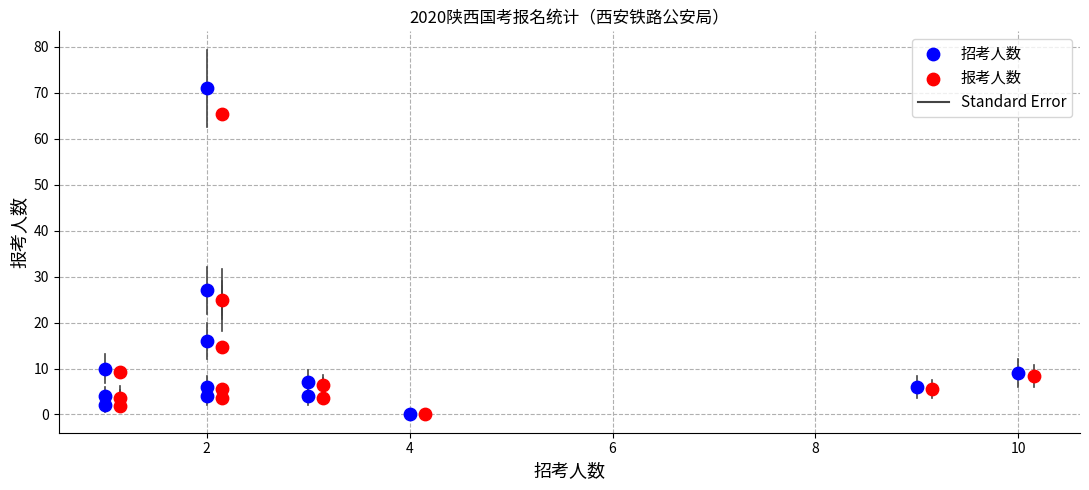

Which series reaches the maximum Y coordinate?

招考人数